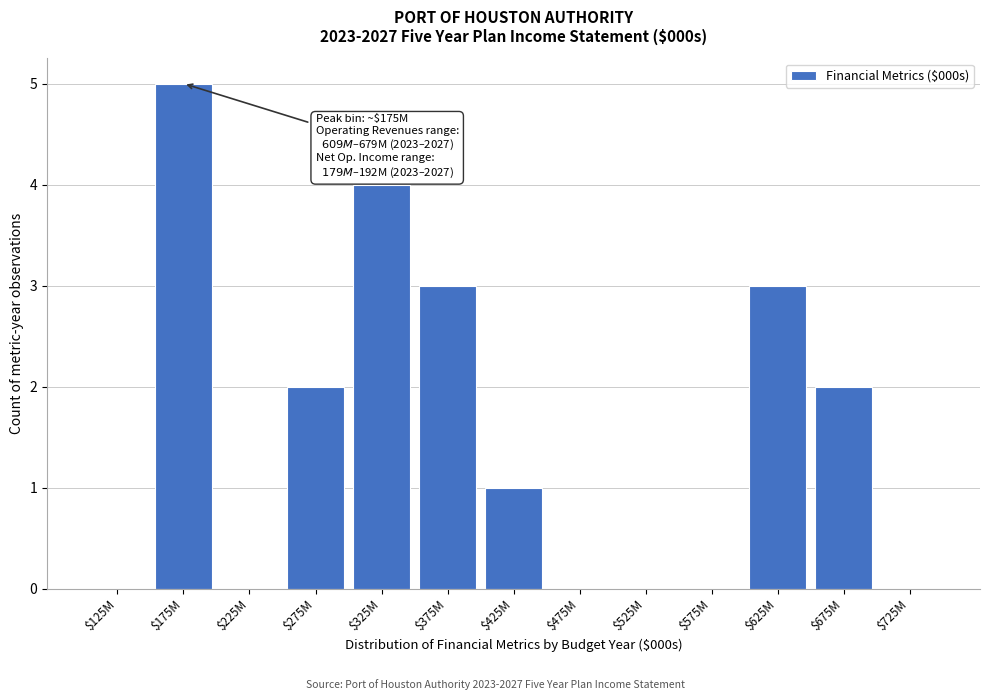

What is the greatest value displayed?

5